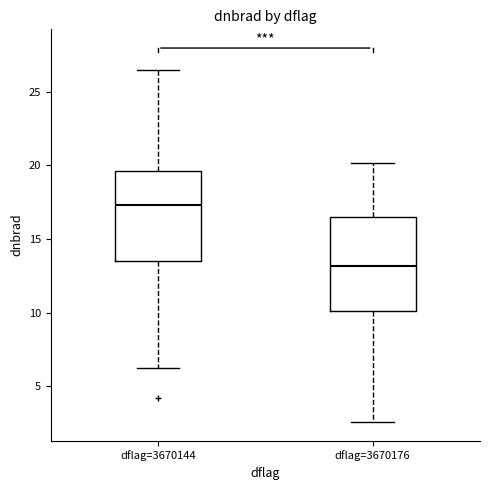

Which box's median line is the highest?

dflag=3670144